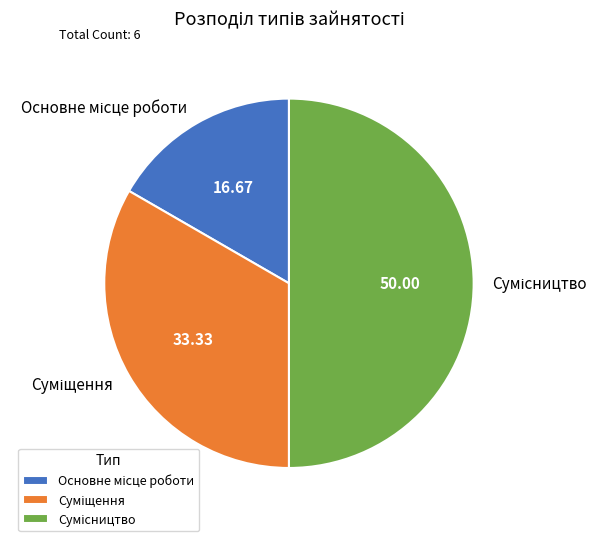

Does any single category account for the majority?

No